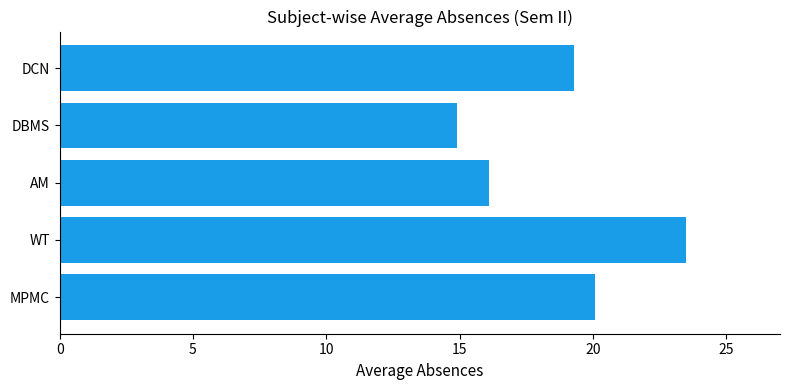

Read the value at AM.

16.1